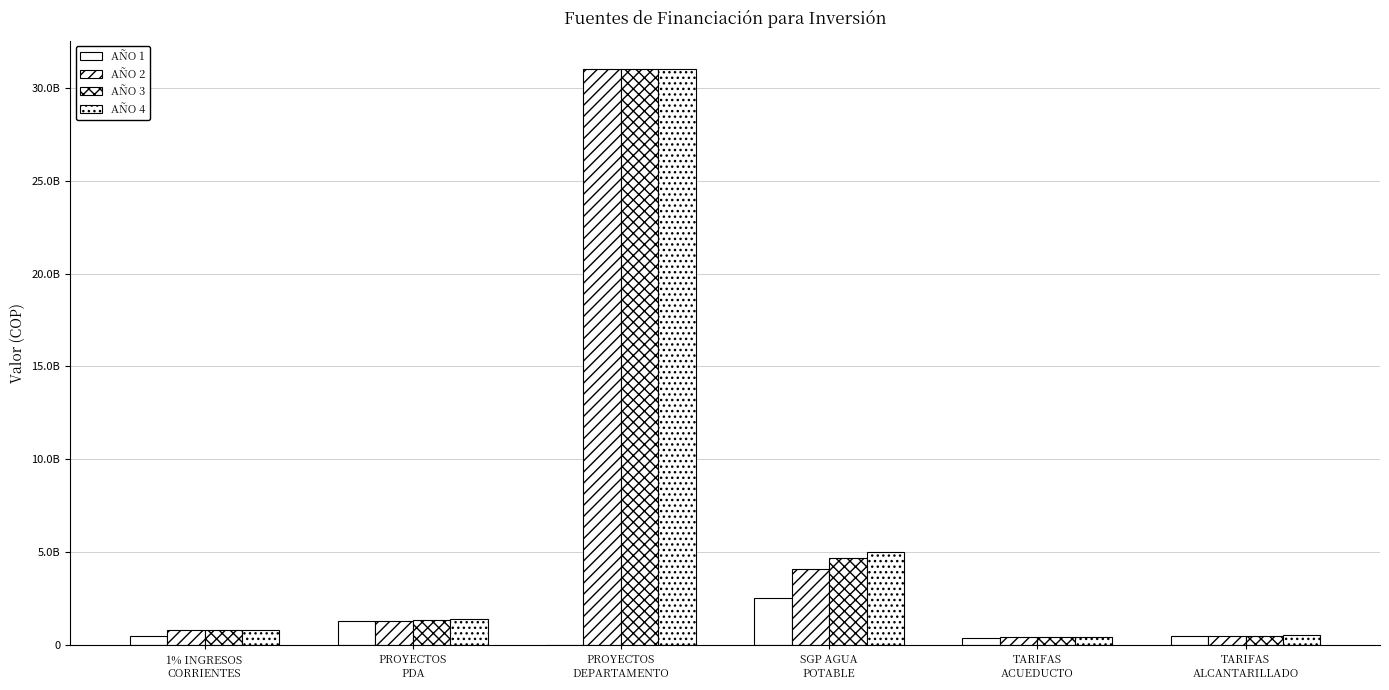

What is the greatest value displayed?

31000000000.0